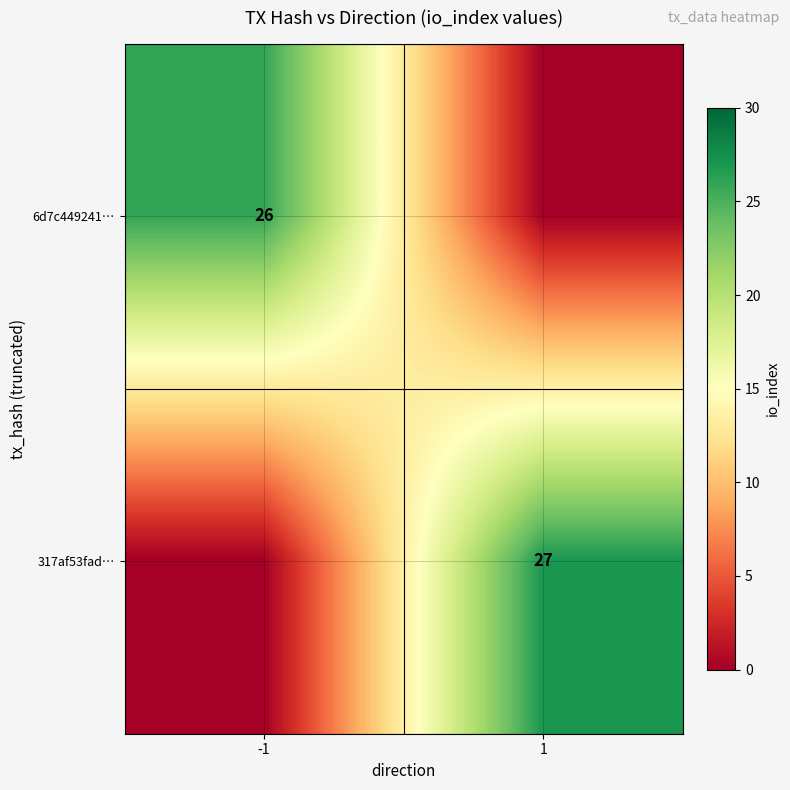

Which label corresponds to the largest value in the chart?

1